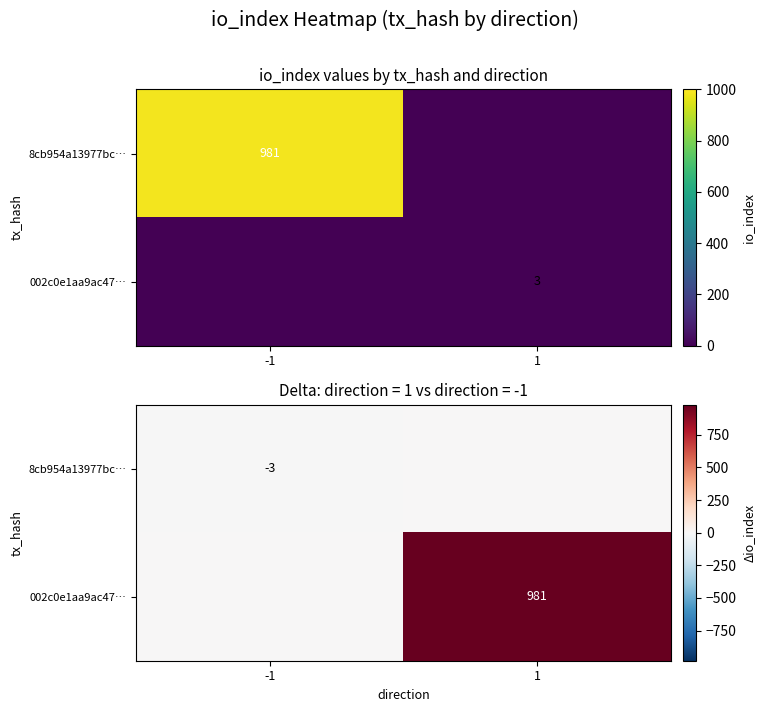

Which series changed the most between -1 and 1?

002c0e1aa9ac47…